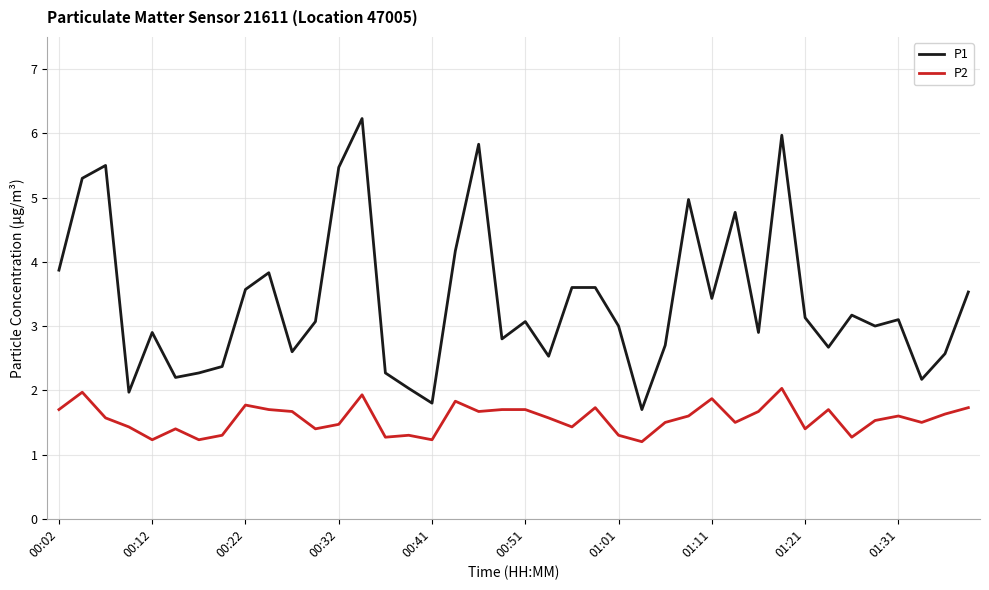

Rank the series by their maximum value, from lowest to highest.

P2, P1